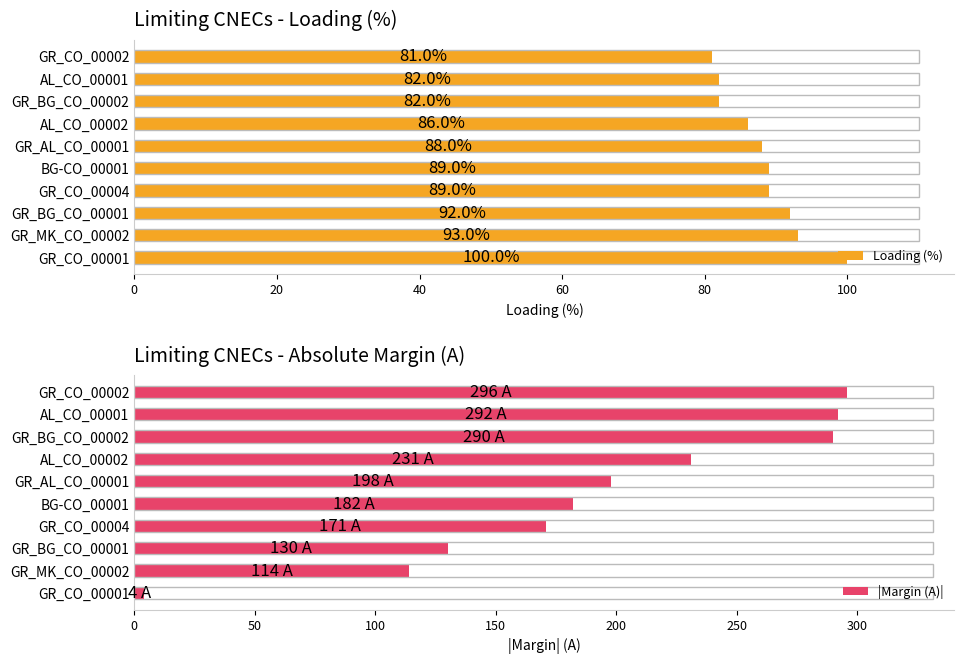

What is the maximum value for |Margin (A)|?

296